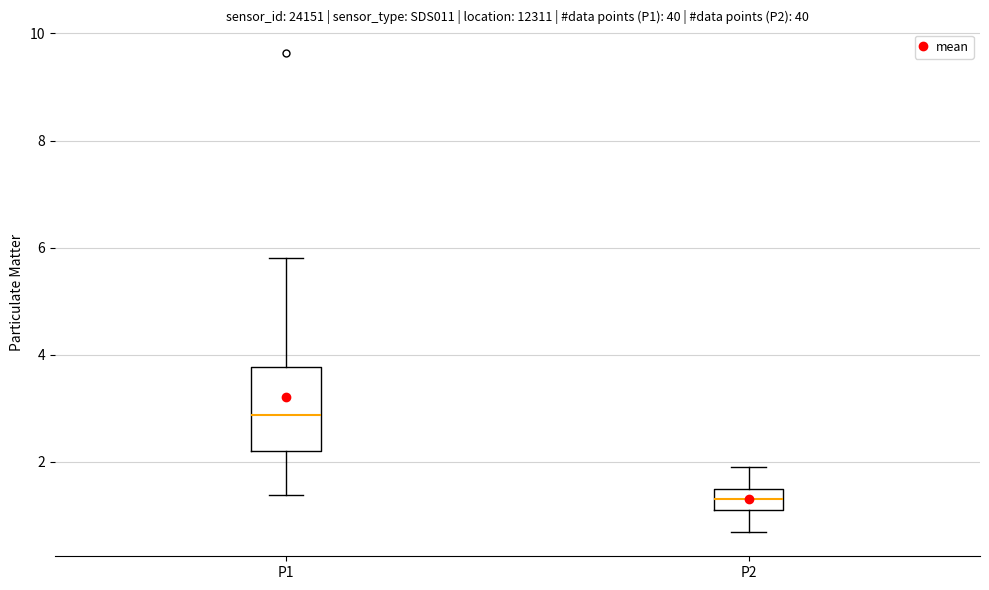

Which box is the tallest, from its lower edge to its upper edge?

P1